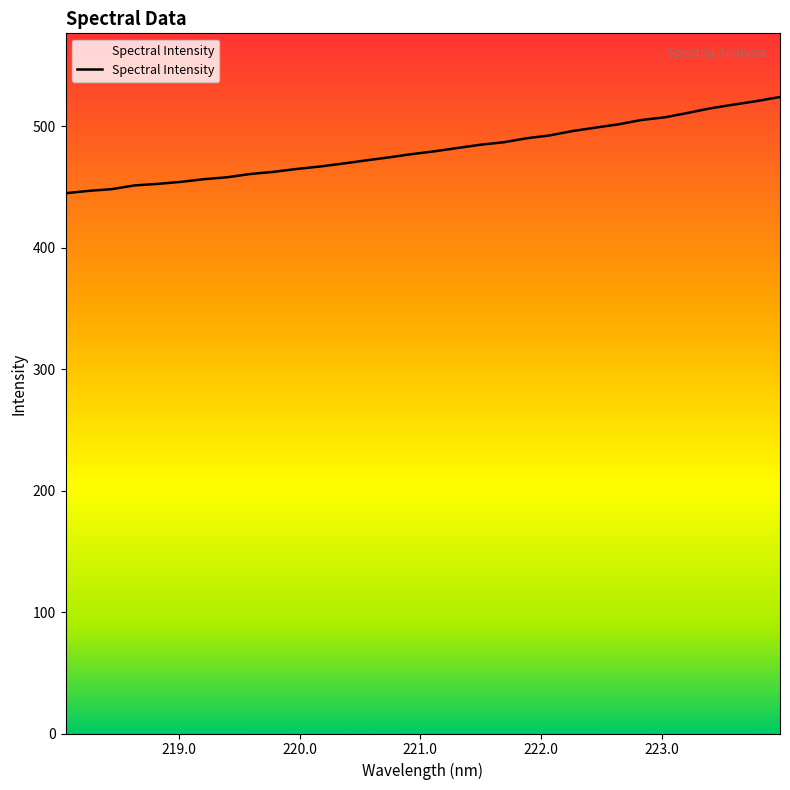

What is the smallest value displayed?

444.9